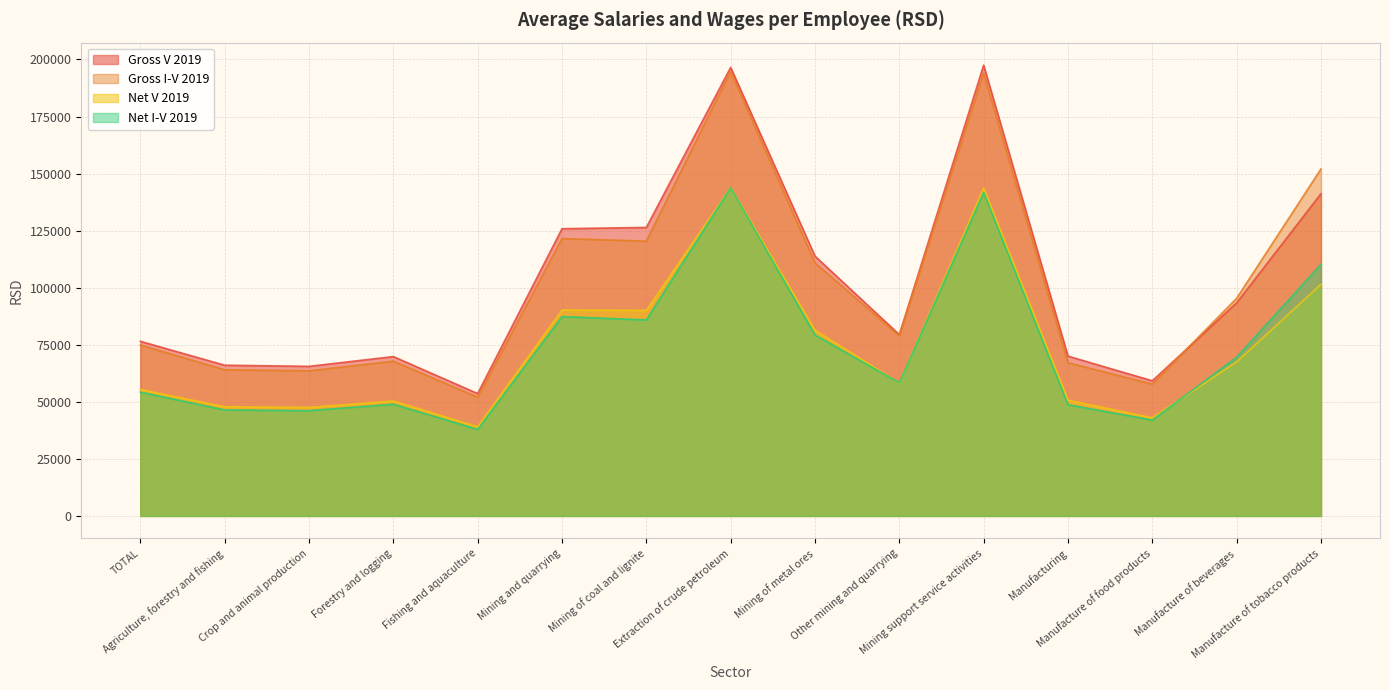

In Net V 2019, how many points are higher than both neighbors (excluding endpoints)?

4